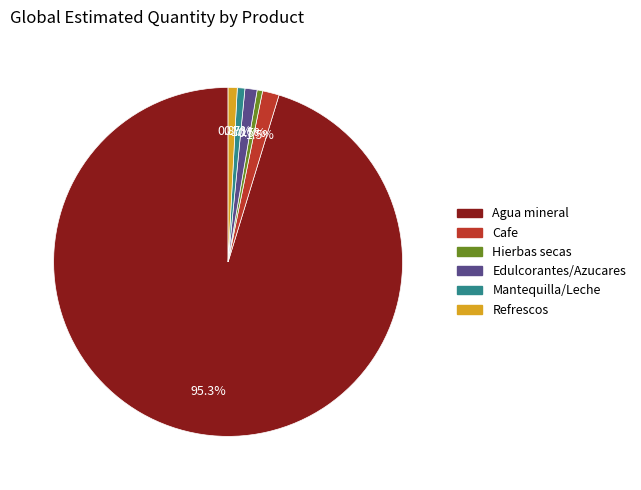

Approximately how many times larger is the value at Mantequilla/Leche compared to Refrescos?

0.8